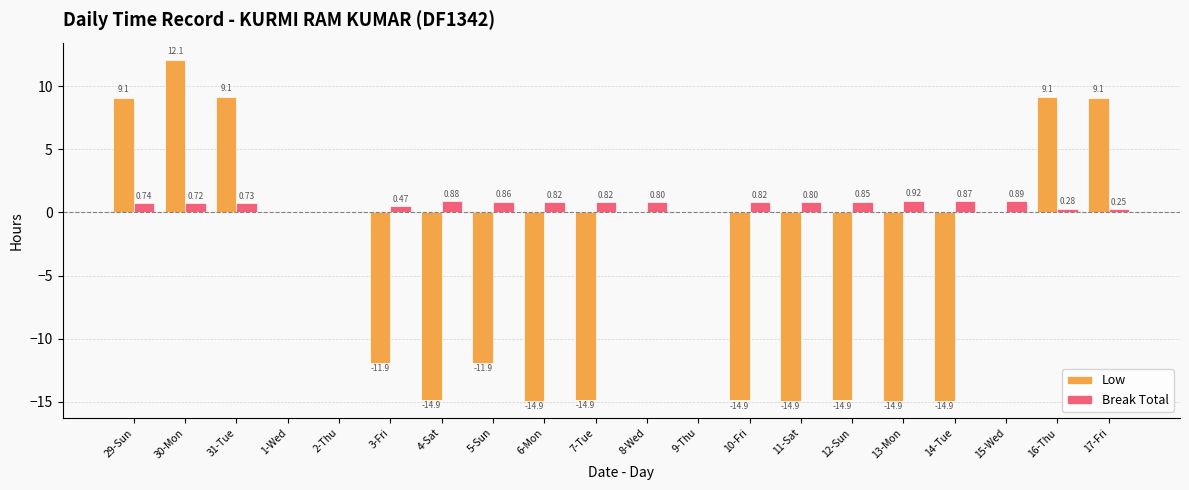

Which series changed the most between 12-Sun and 15-Wed?

Low